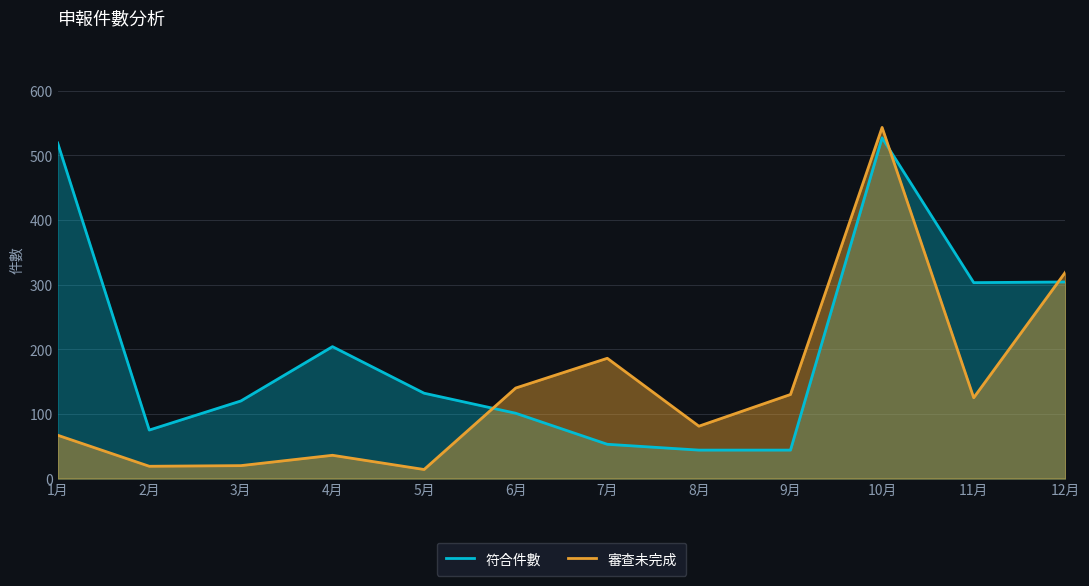

At which label does 審查未完成 reach its peak?

10月